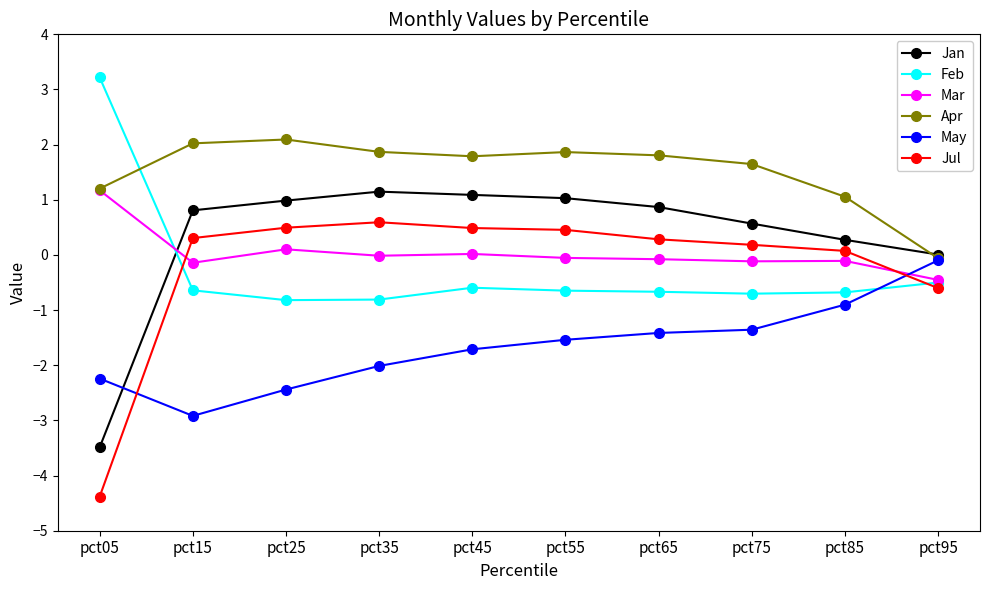

Is it true that Jul equals 0.2 at pct25?

False